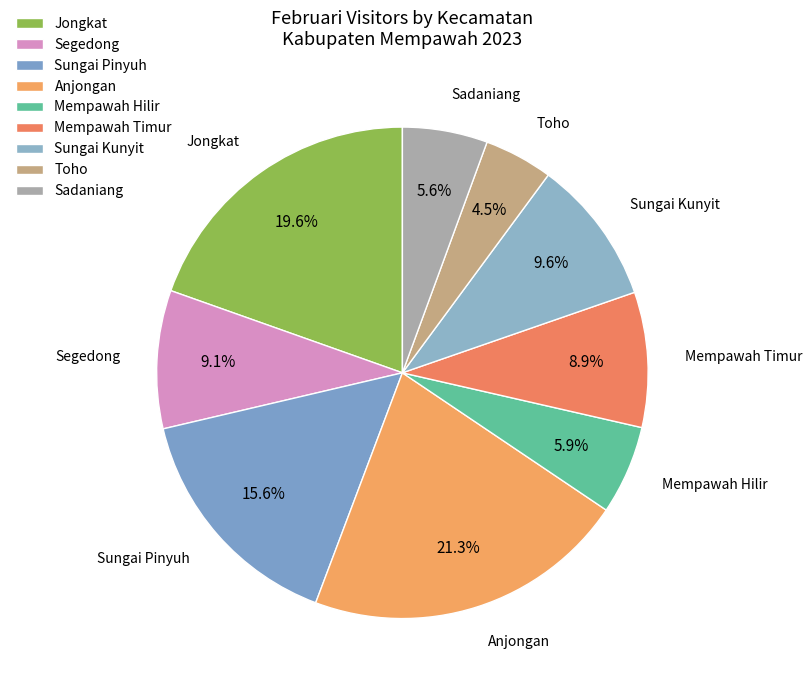

How many slices are in this pie chart?

9